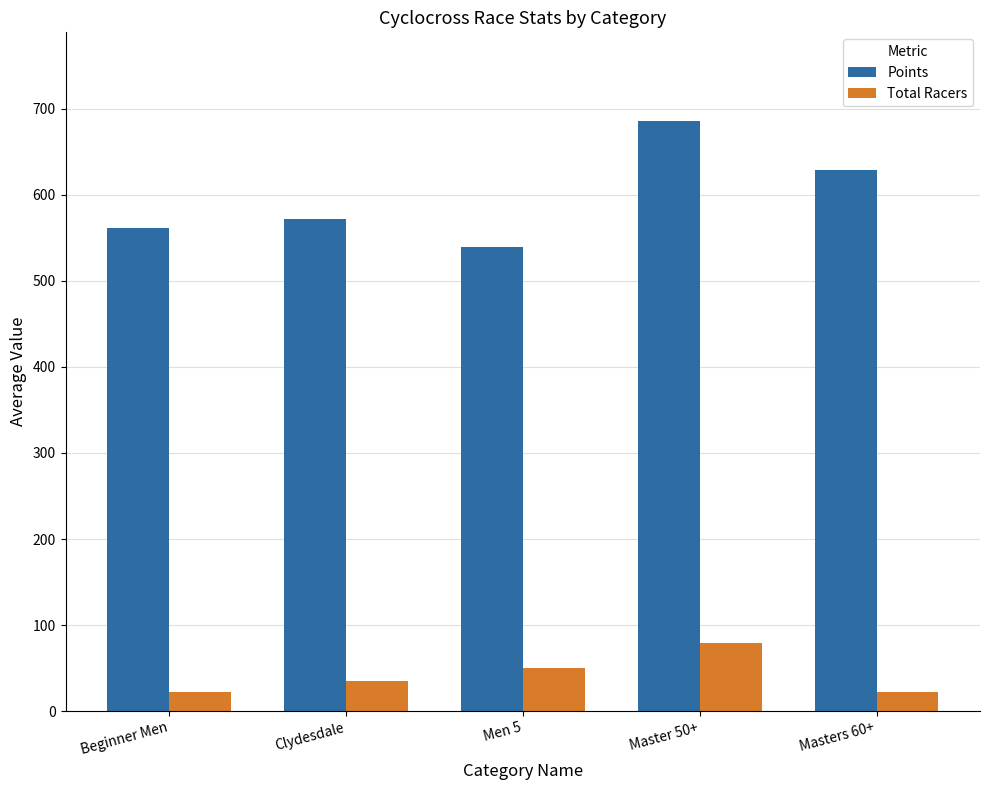

What is the difference between the Points values at Beginner Men and Men 5?

22.6